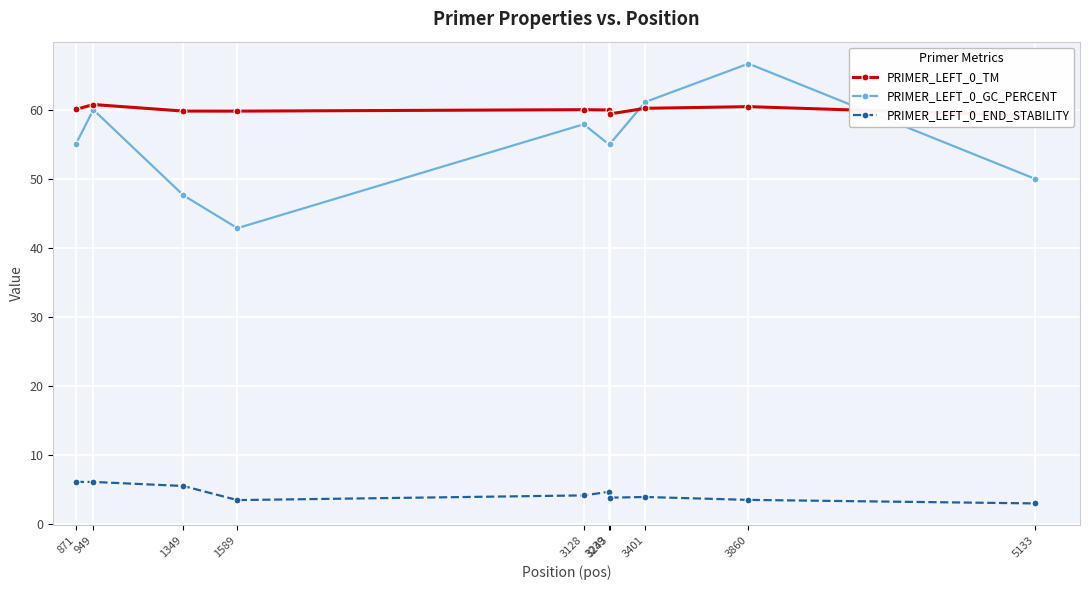

What is the value of the PRIMER_LEFT_0_TM point at the 7th from the left?

59.4